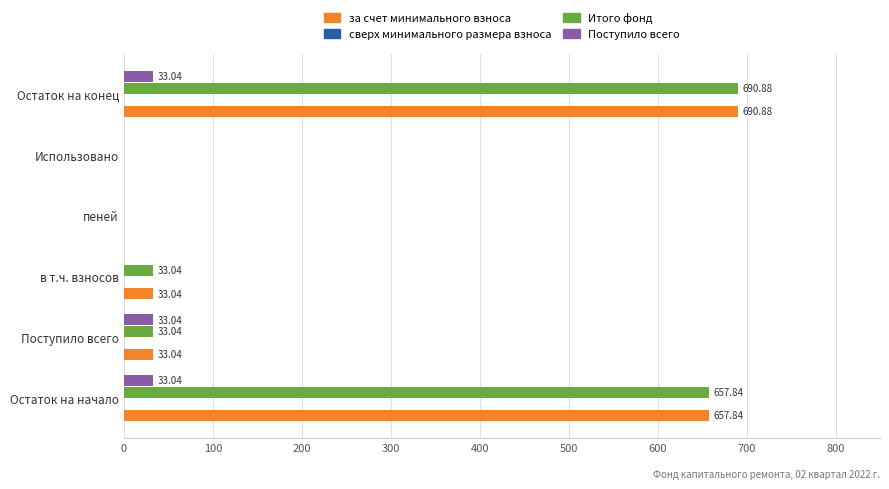

At which category does the chart reach its peak across all series?

Остаток на конец